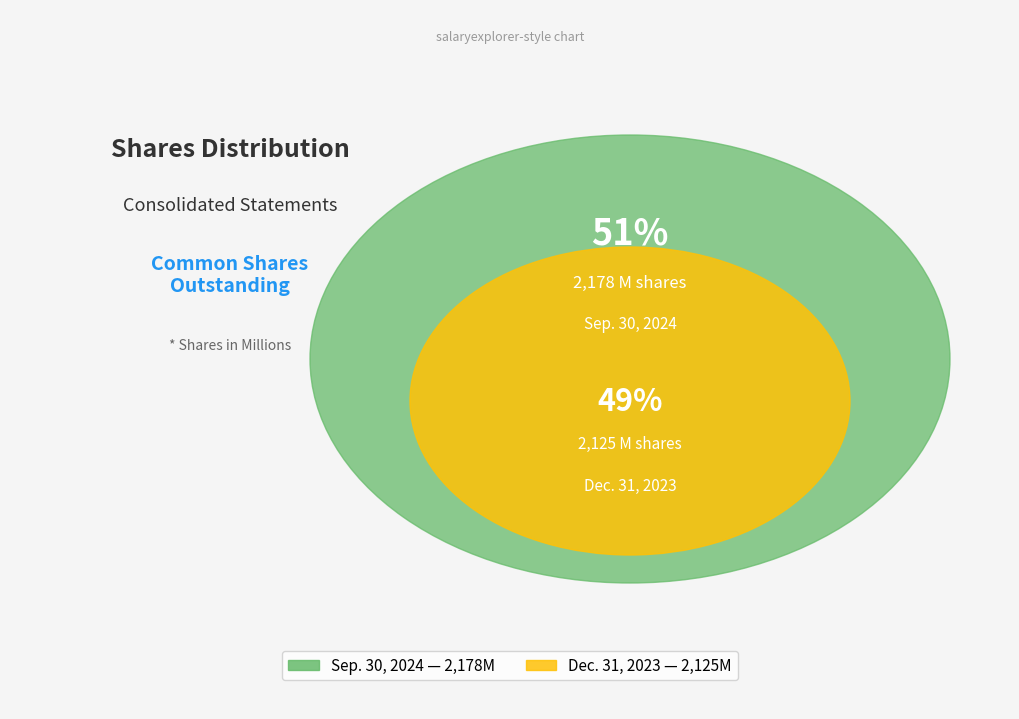

True or false: Common shares outstanding
Sep. 30, 2024 accounts for 61% of the total.

False